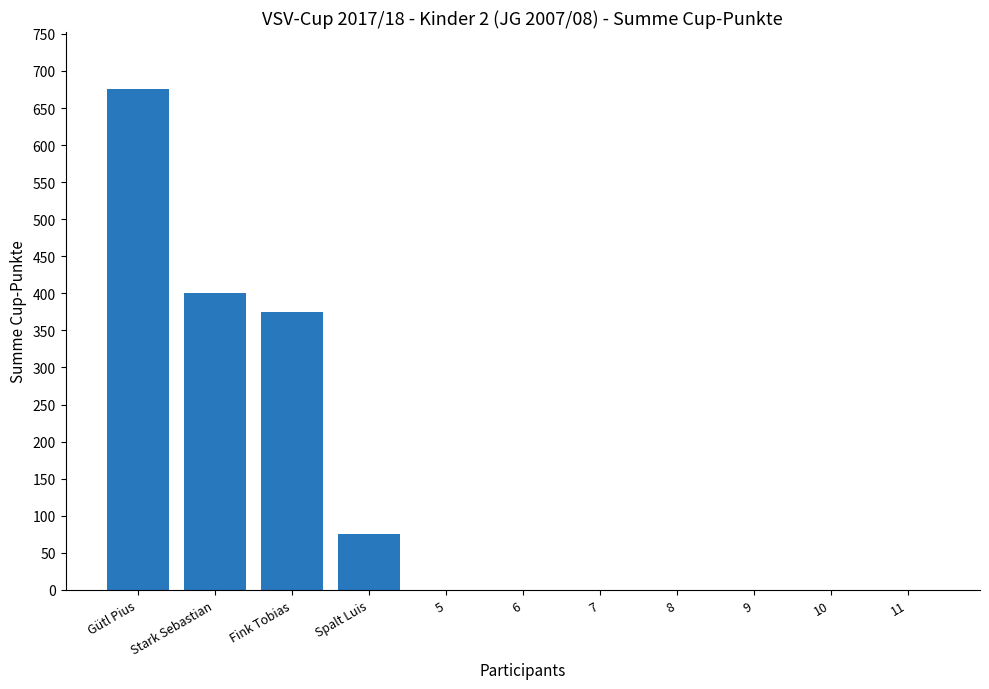

What is the greatest value displayed?

675